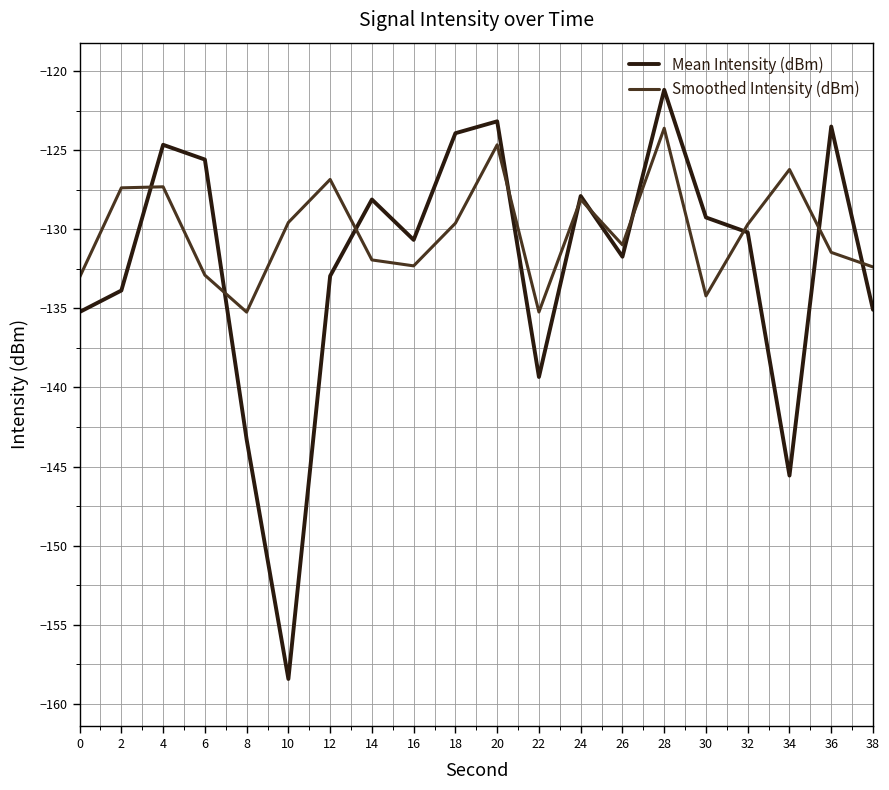

List the series in order of their peak value, highest first.

Mean Intensity (dBm), Smoothed Intensity (dBm)